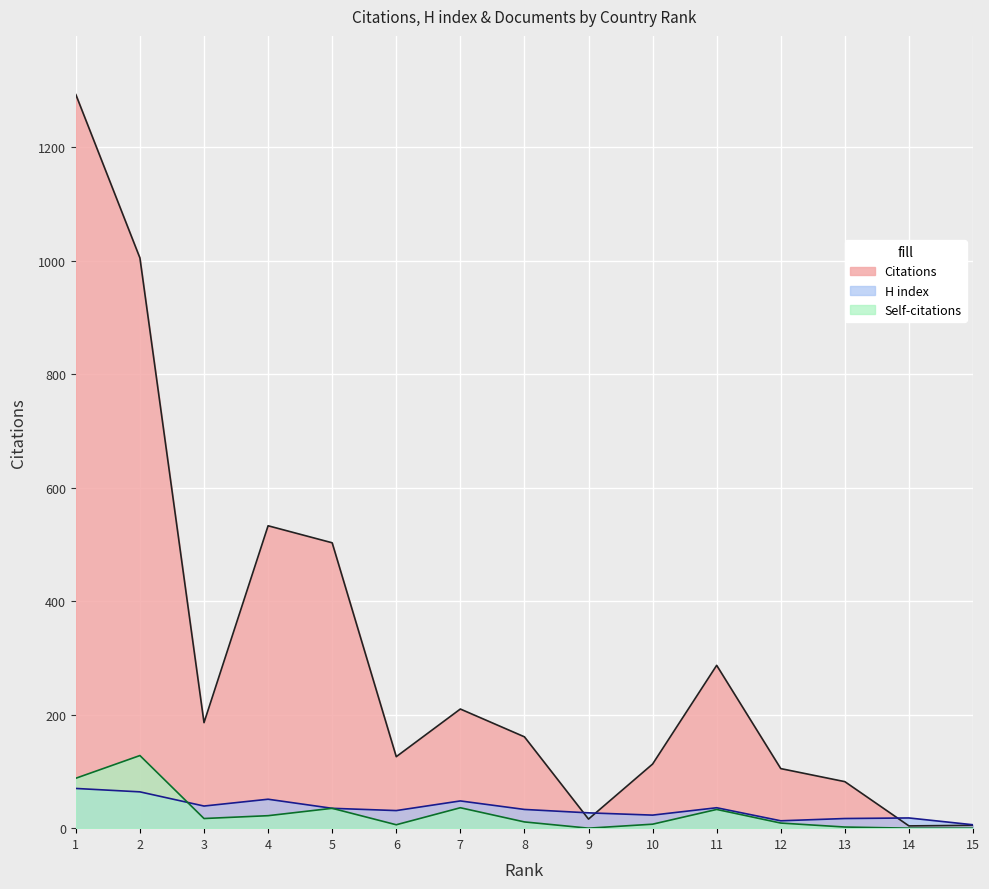

The H index series shows 47 at 8. True or false?

False